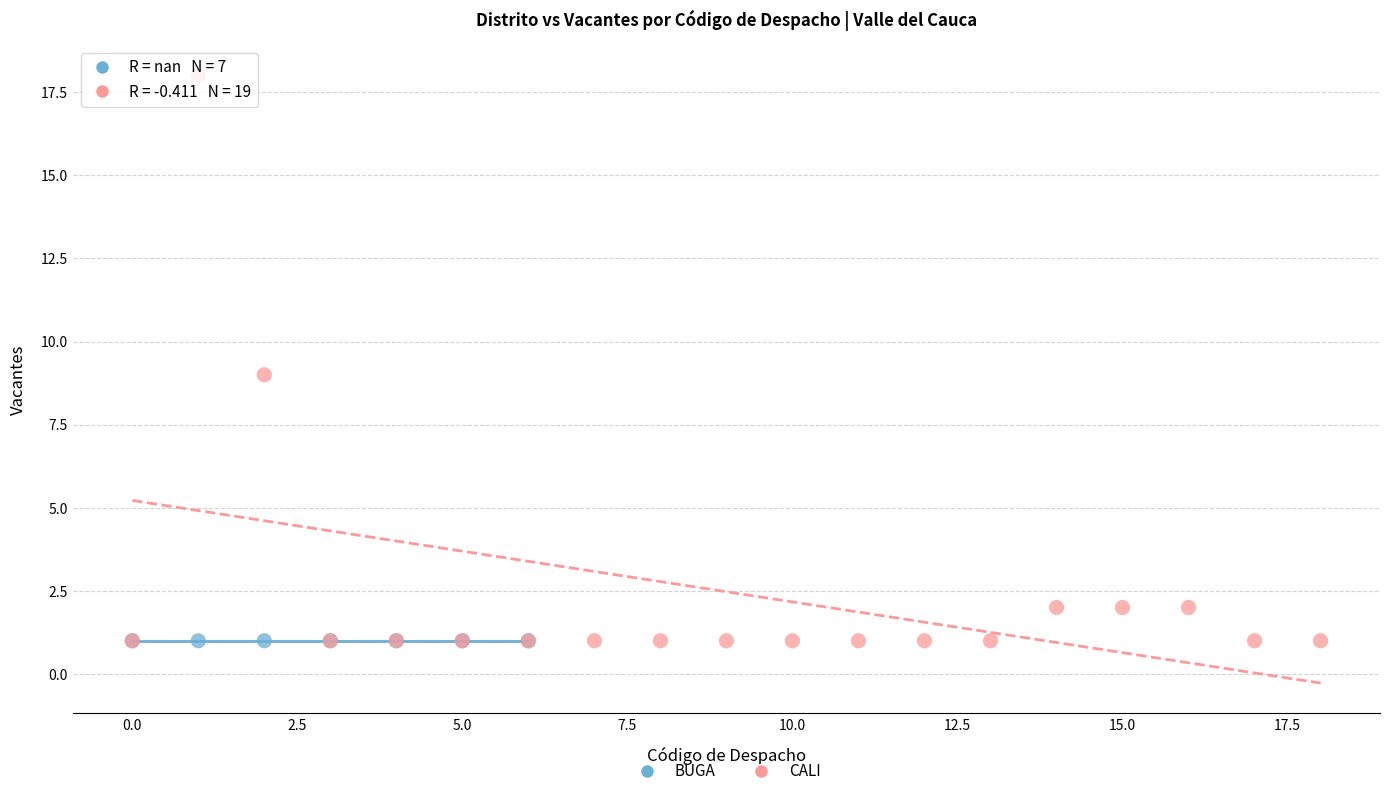

Which series reaches the maximum Y coordinate?

CALI